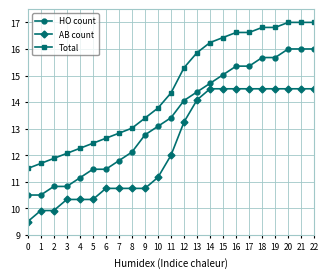

How many categories are shown in the chart?

23